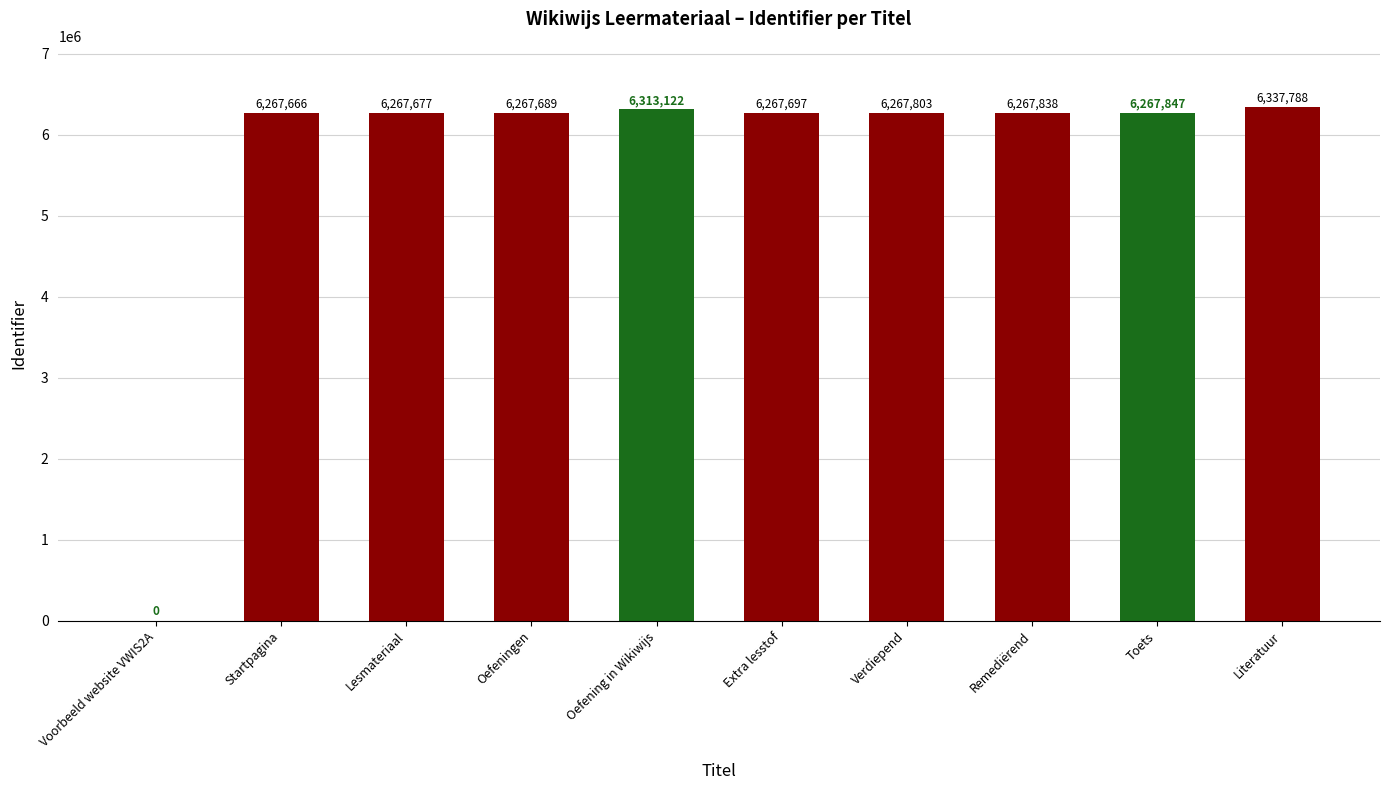

At which category does the chart reach its peak across all series?

Literatuur